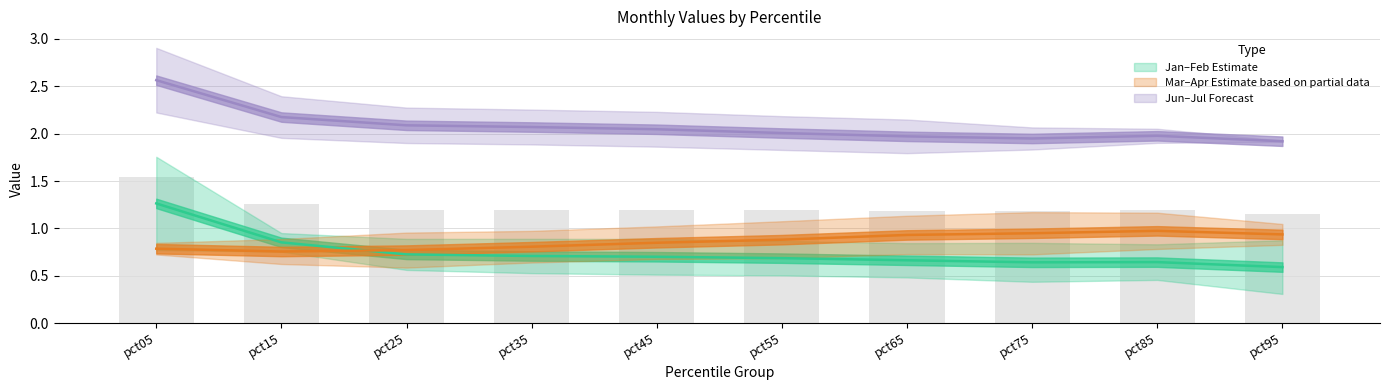

Between pct65 and pct25, which is larger?

pct25